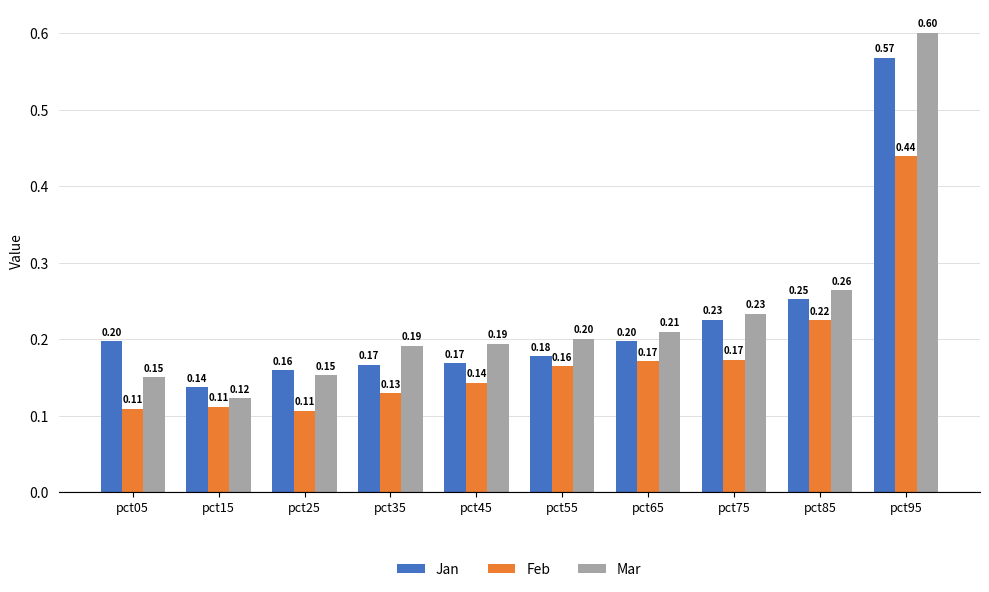

Rank the series at pct05 from highest to lowest value.

Jan, Mar, Feb